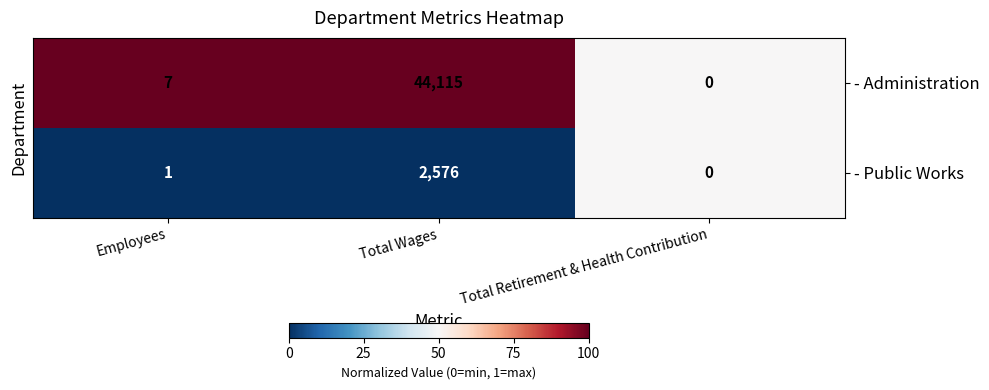

How many categories are shown in the chart?

3